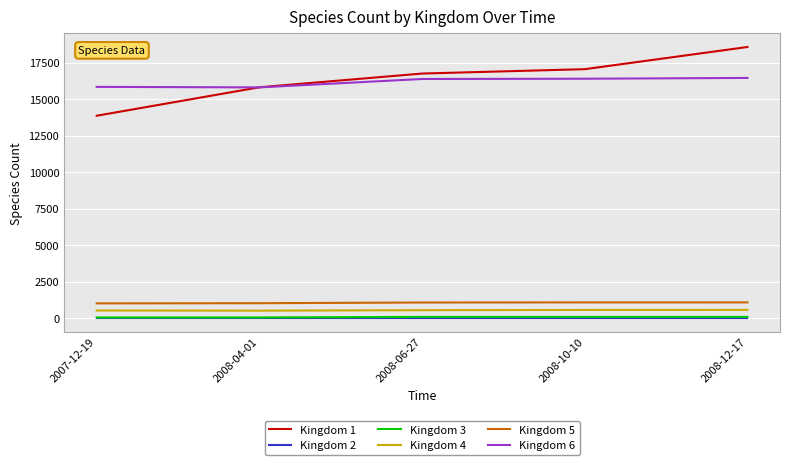

At which category does the chart reach its peak across all series?

2008-12-17